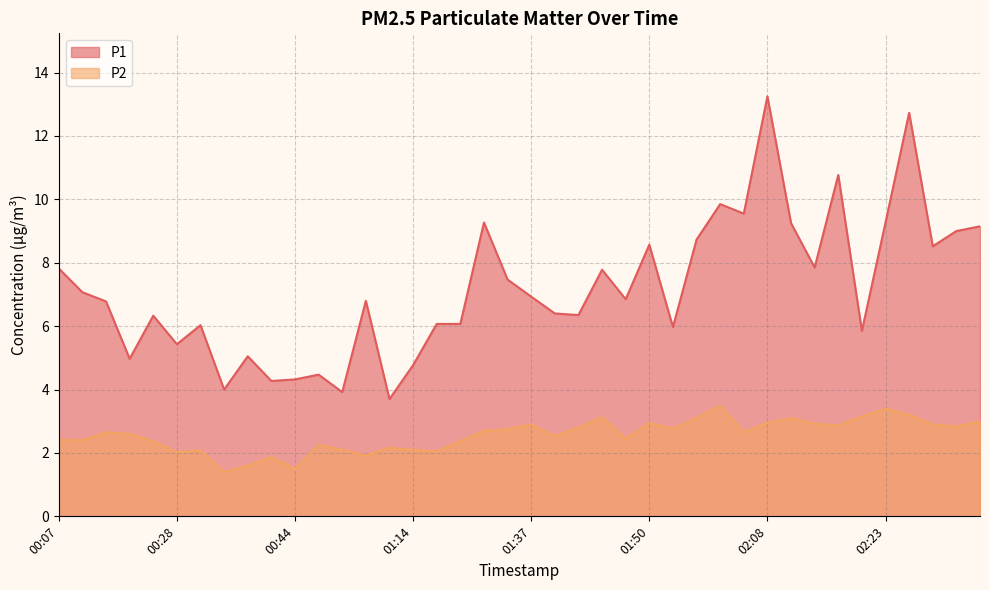

Which series changed the most between 01:16 and 01:55?

P1